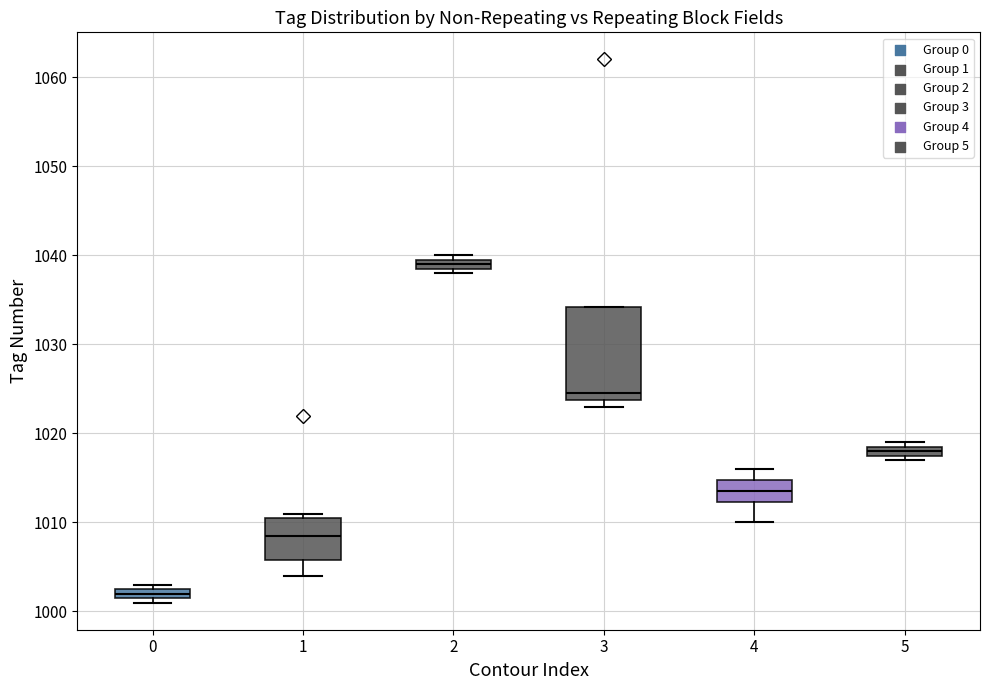

Comparing the boxes themselves (not the whiskers), which one is the tallest?

3